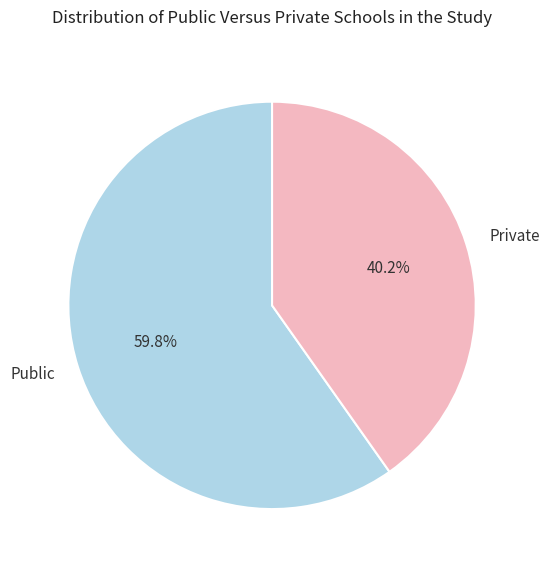

To the nearest percent, what is the average slice percentage?

50%